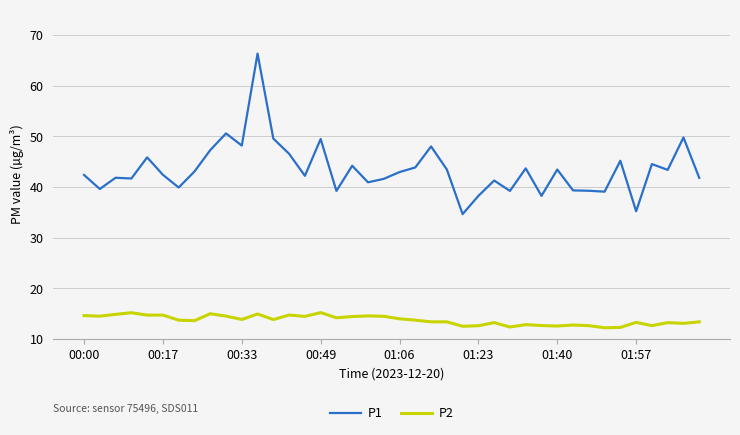

List the series in order of their peak value, lowest first.

P2, P1